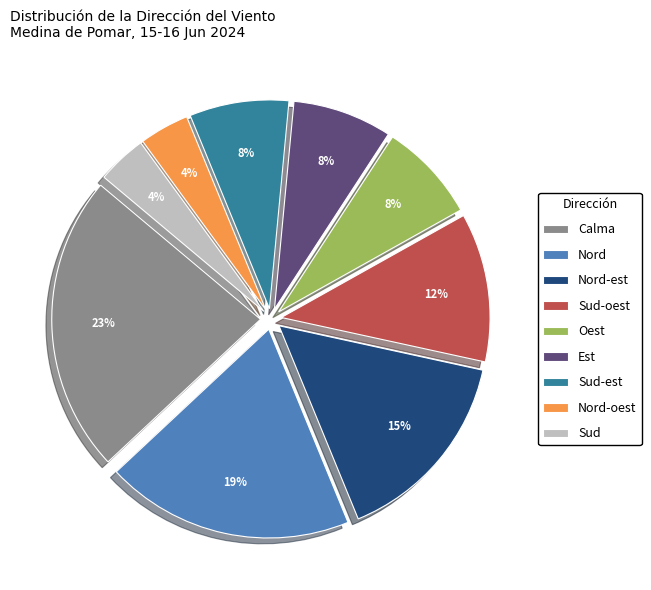

Combined, do Sud-est and Nord-oest account for over 50%?

No